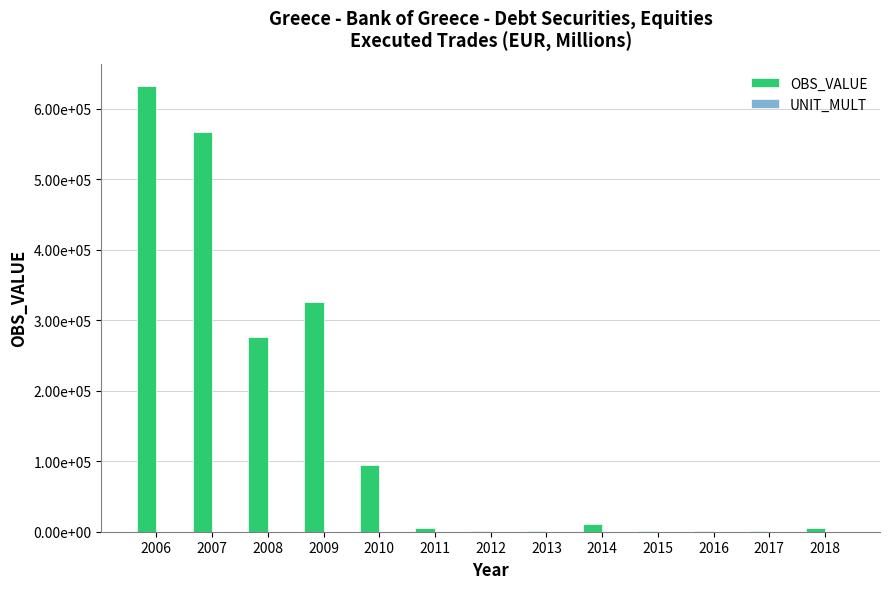

Does the chart contain stacked bars?

No